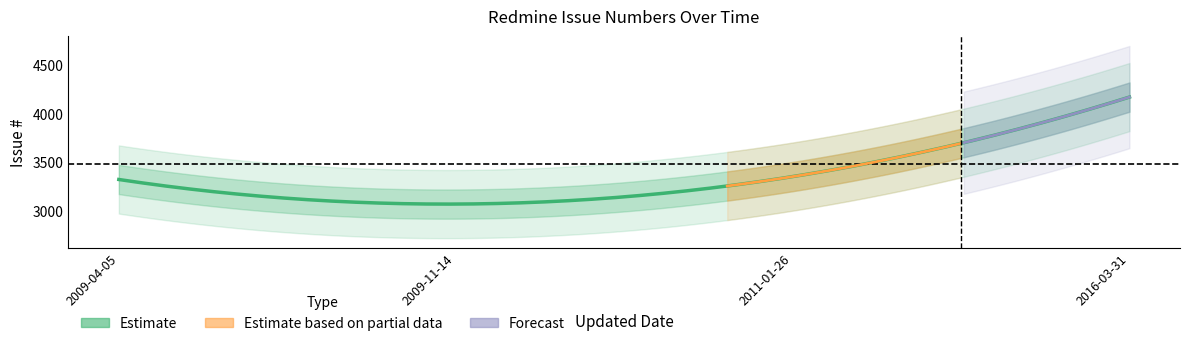

The value at 2009-04-05 is 4903. True or false?

False